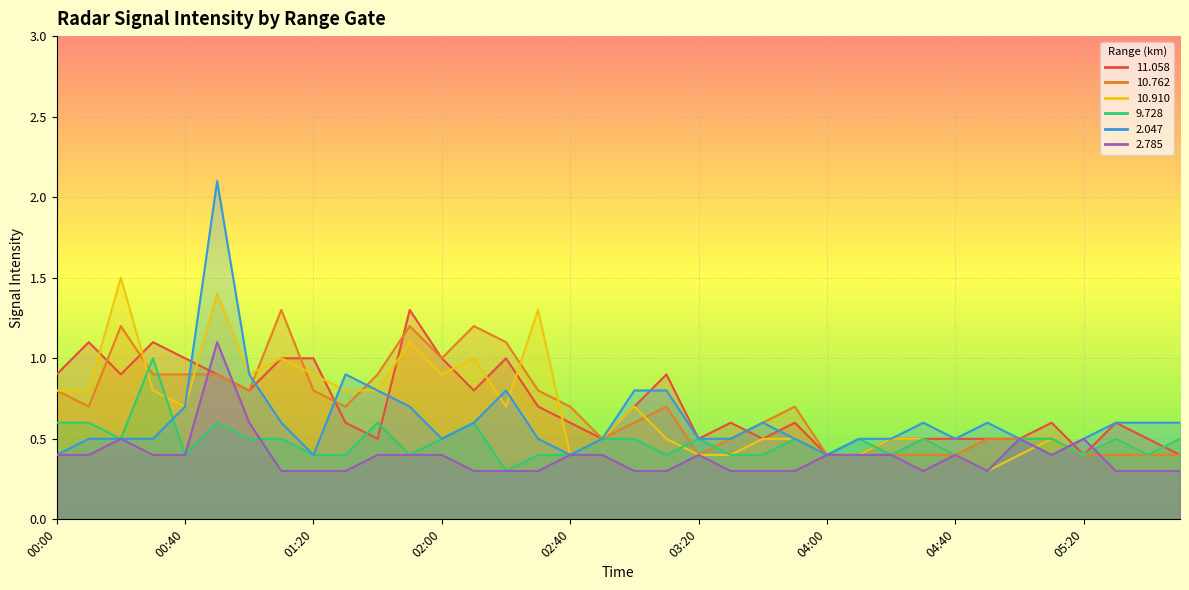

How many times do  10.762 and  10.910 cross each other?

8